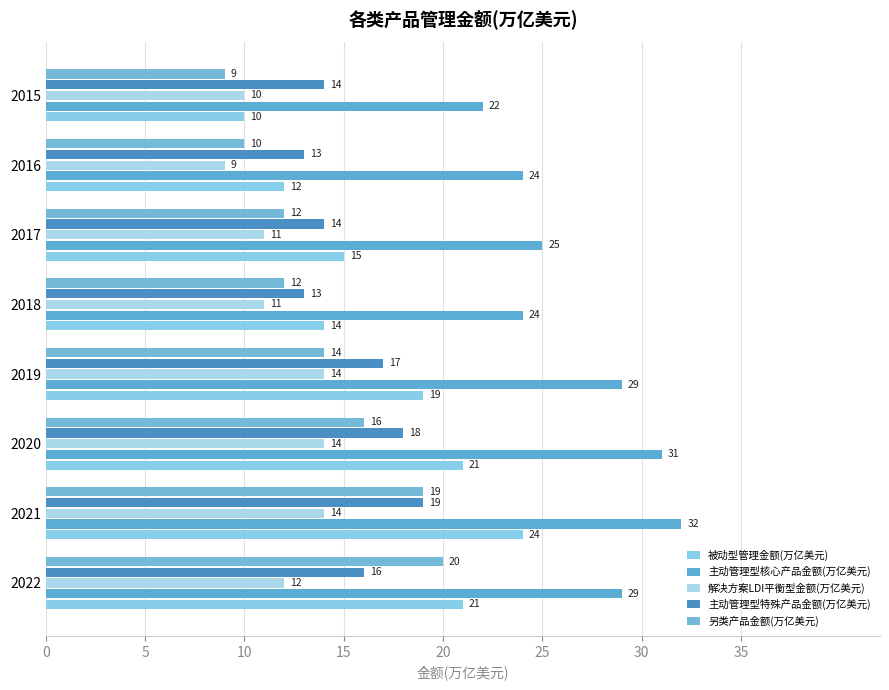

Reading right to left, extract all data points from this chart.

被动型管理金额(万亿美元): 10	12	15	14	19	21	24	21
主动管理型核心产品金额(万亿美元): 22	24	25	24	29	31	32	29
解决方案LDI平衡型金额(万亿美元): 10	9	11	11	14	14	14	12
主动管理型特殊产品金额(万亿美元): 14	13	14	13	17	18	19	16
另类产品金额(万亿美元): 9	10	12	12	14	16	19	20